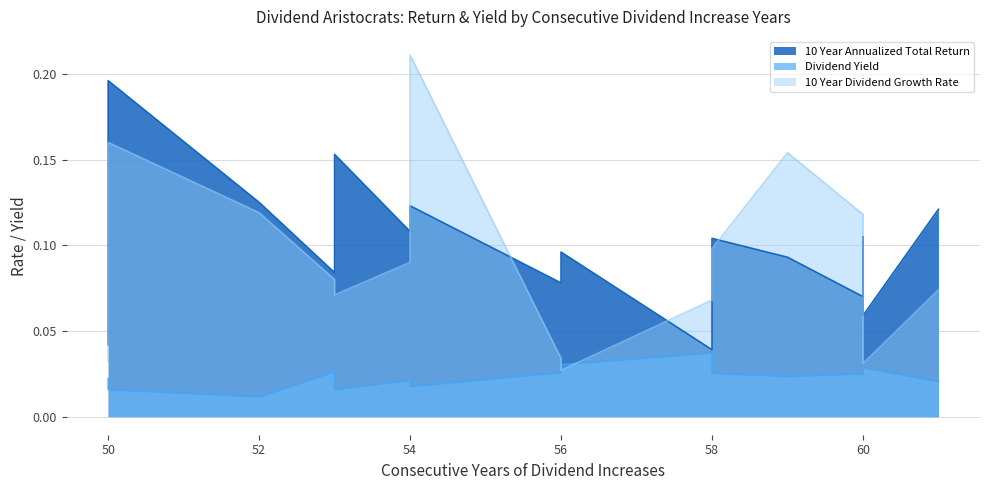

Count the number of categories in the chart.

16